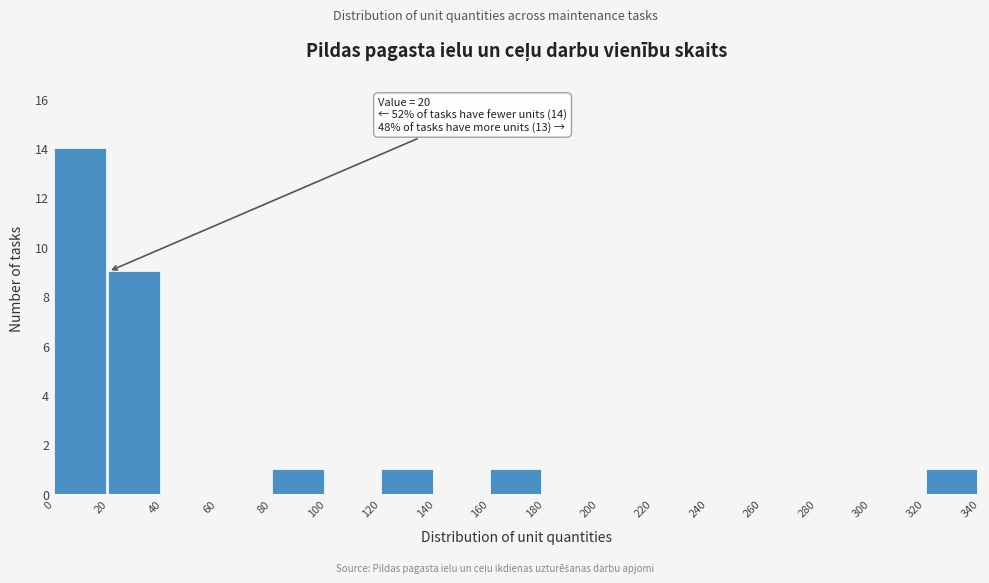

Which range on the x-axis has the tallest bar?

0 to 20